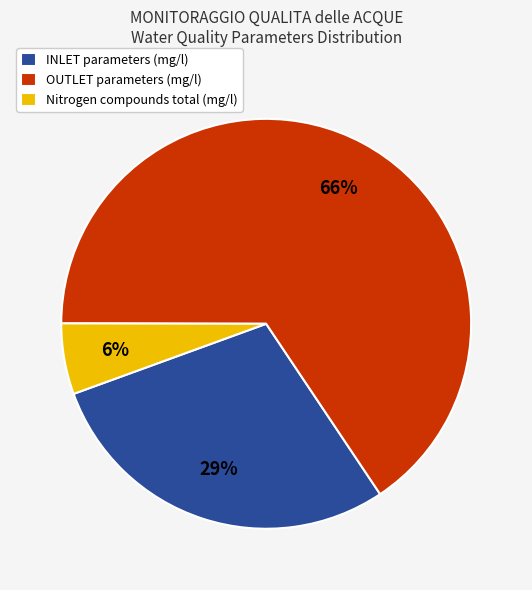

How many segments does this pie chart have?

3